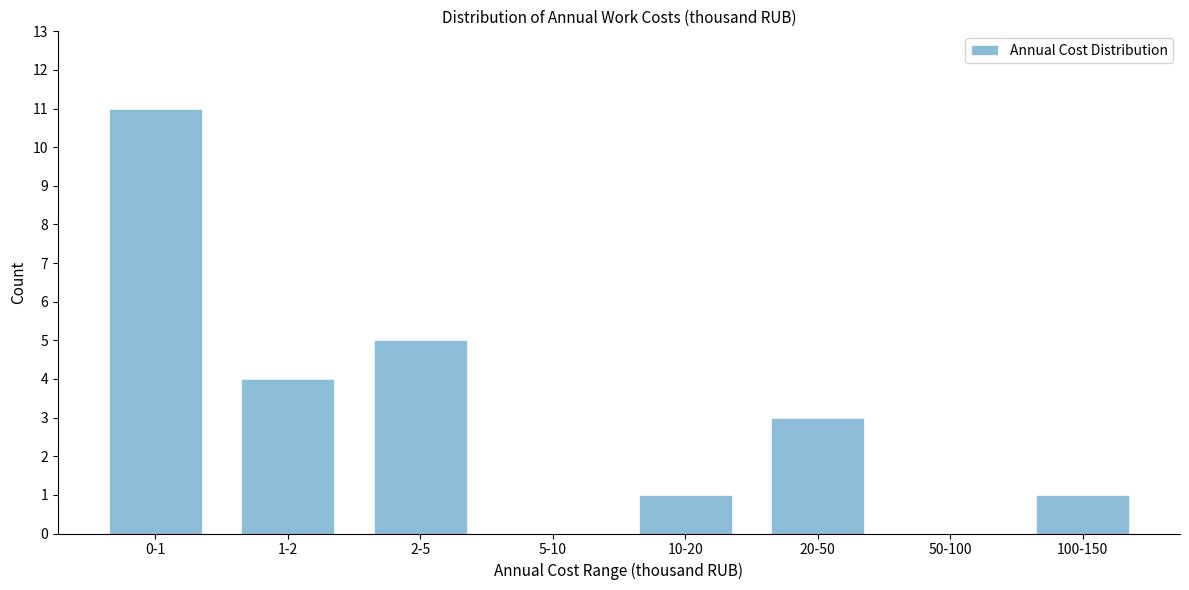

Reading right to left, transcribe all the data shown in this chart.

100-150=1	50-100=0	20-50=3	10-20=1	5-10=0	2-5=5	1-2=4	0-1=11